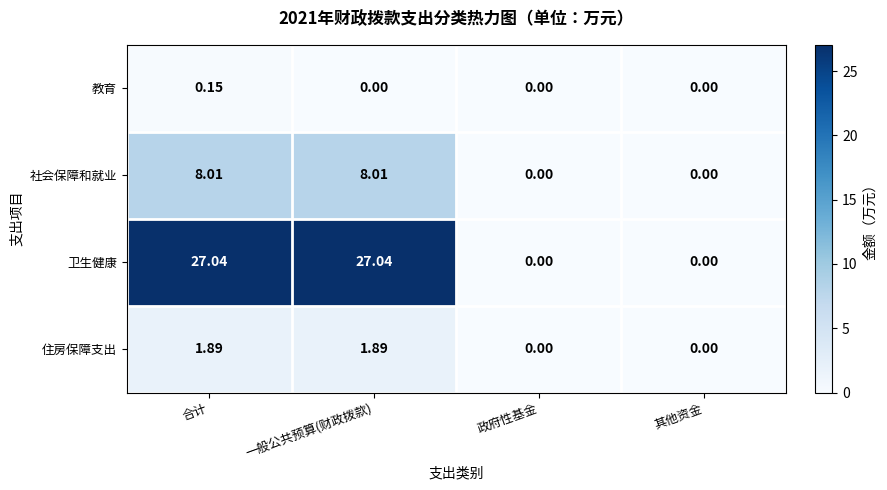

List the series in order of their peak value, lowest first.

教育, 住房保障支出, 社会保障和就业, 卫生健康